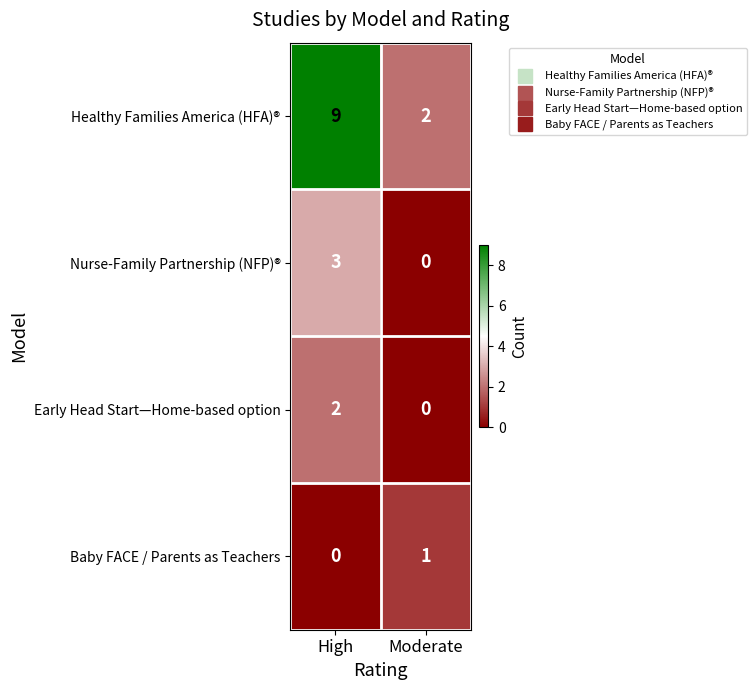

Is it true that Nurse-Family Partnership (NFP)® equals 2 at Moderate?

False